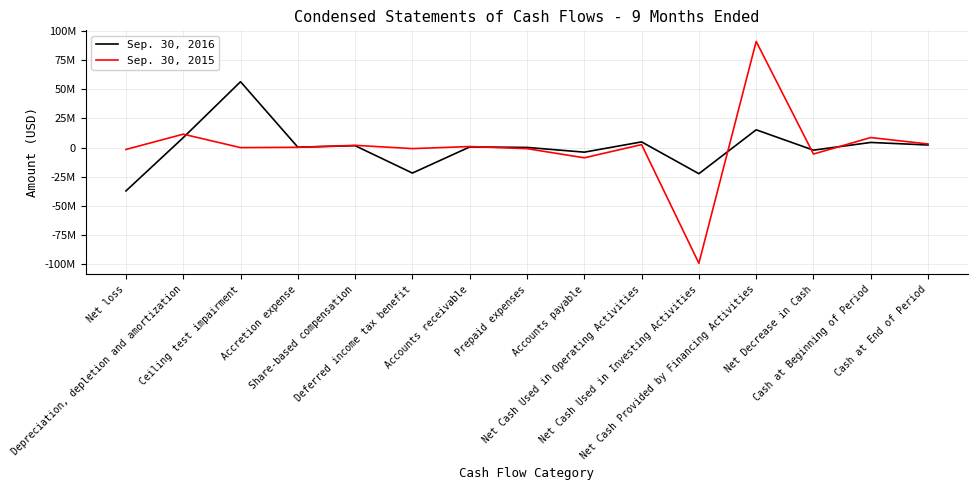

At which category is the sum across all series the highest?

Net Cash Provided by Financing Activities